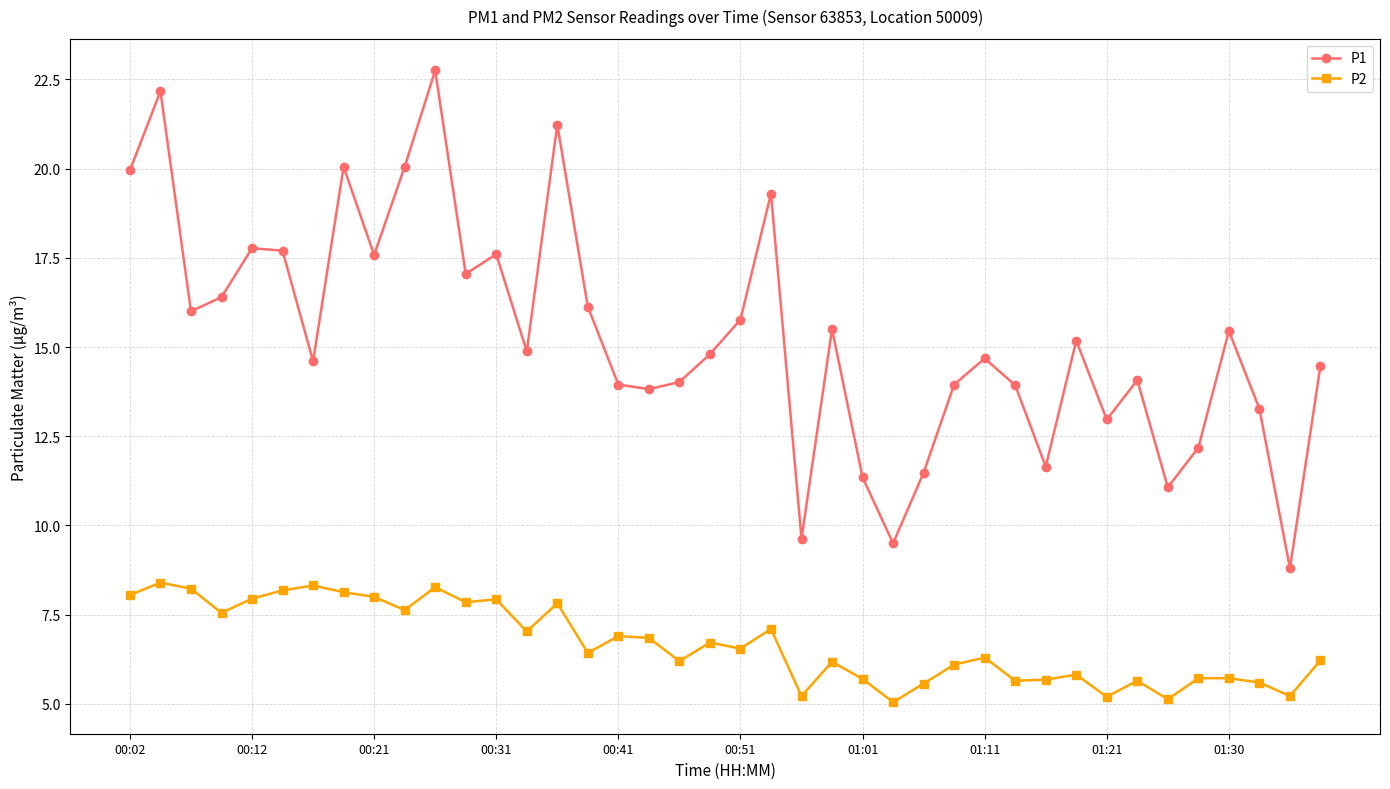

How many data points does each series have?

40